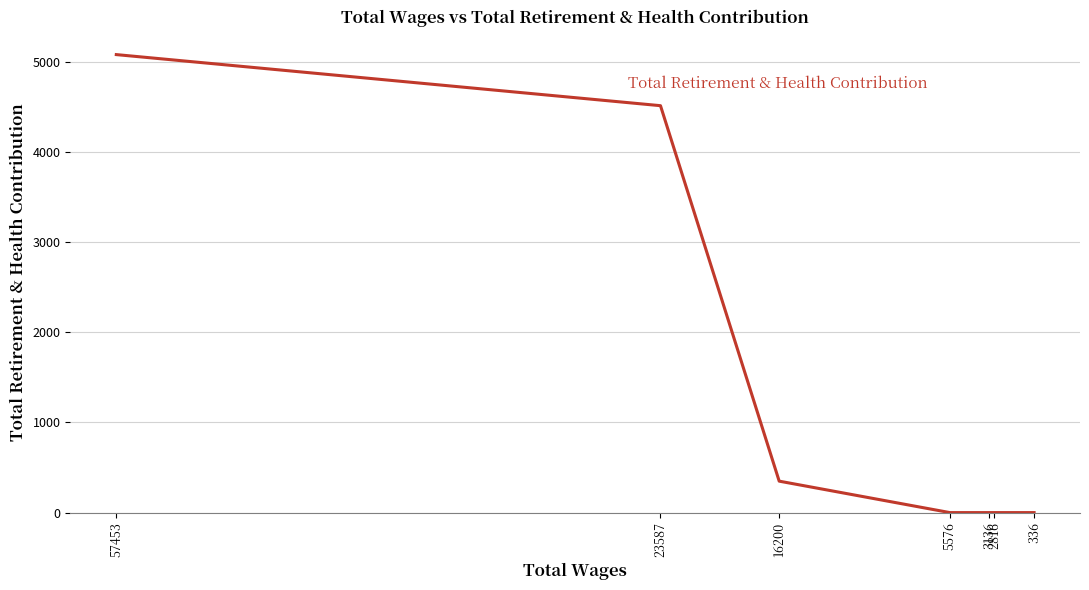

Rank the categories by value from lowest to highest.

5576, 3136, 2816, 336, 16200, 23587, 57453